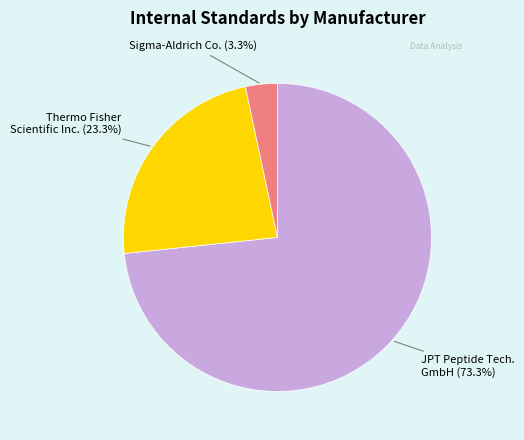

How many slices are in this pie chart?

3